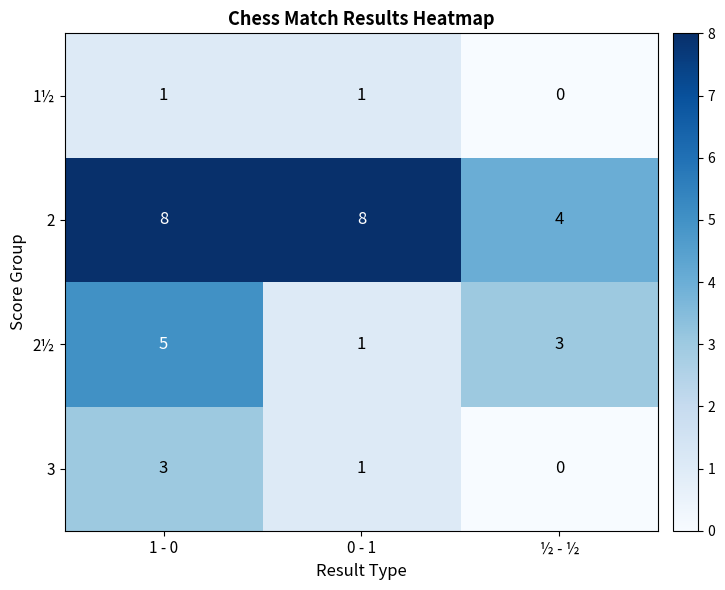

Reading left to right, list all the values displayed in this chart.

1½: 1 - 0=1	0 - 1=1	½ - ½=0
2: 1 - 0=8	0 - 1=8	½ - ½=4
2½: 1 - 0=5	0 - 1=1	½ - ½=3
3: 1 - 0=3	0 - 1=1	½ - ½=0